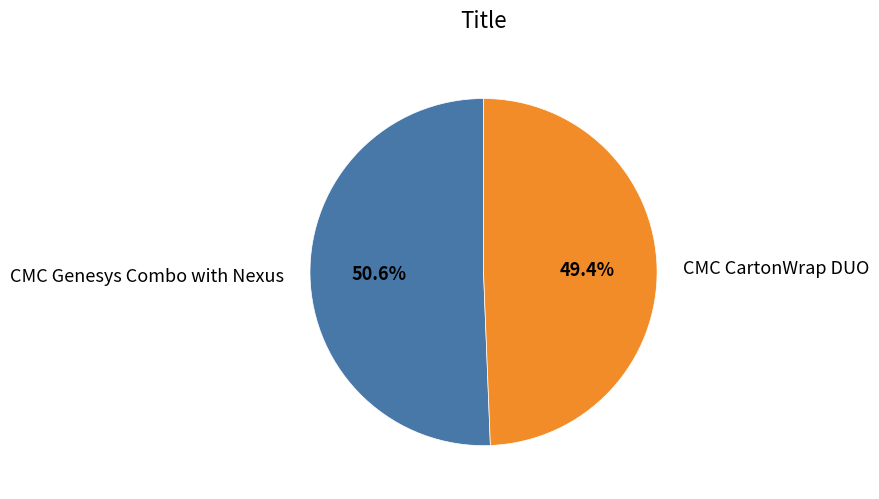

True or false: CMC CartonWrap DUO accounts for 55% of the total.

False